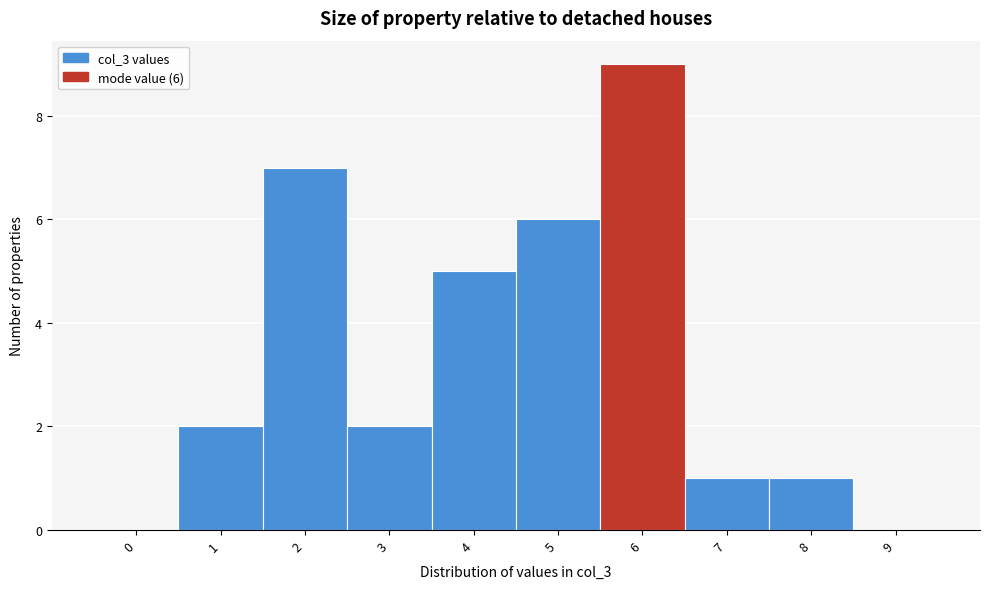

Reading left to right, extract all data points from this chart.

0=0	1=2	2=7	3=2	4=5	5=6	6=9	7=1	8=1	9=0